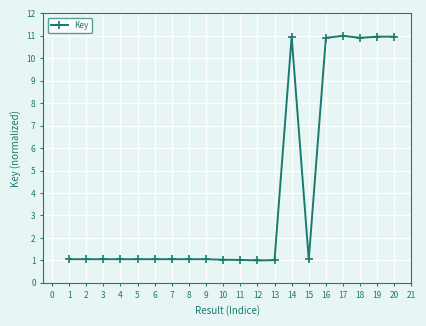

Is it true that the value at 4 is 1.1?

True